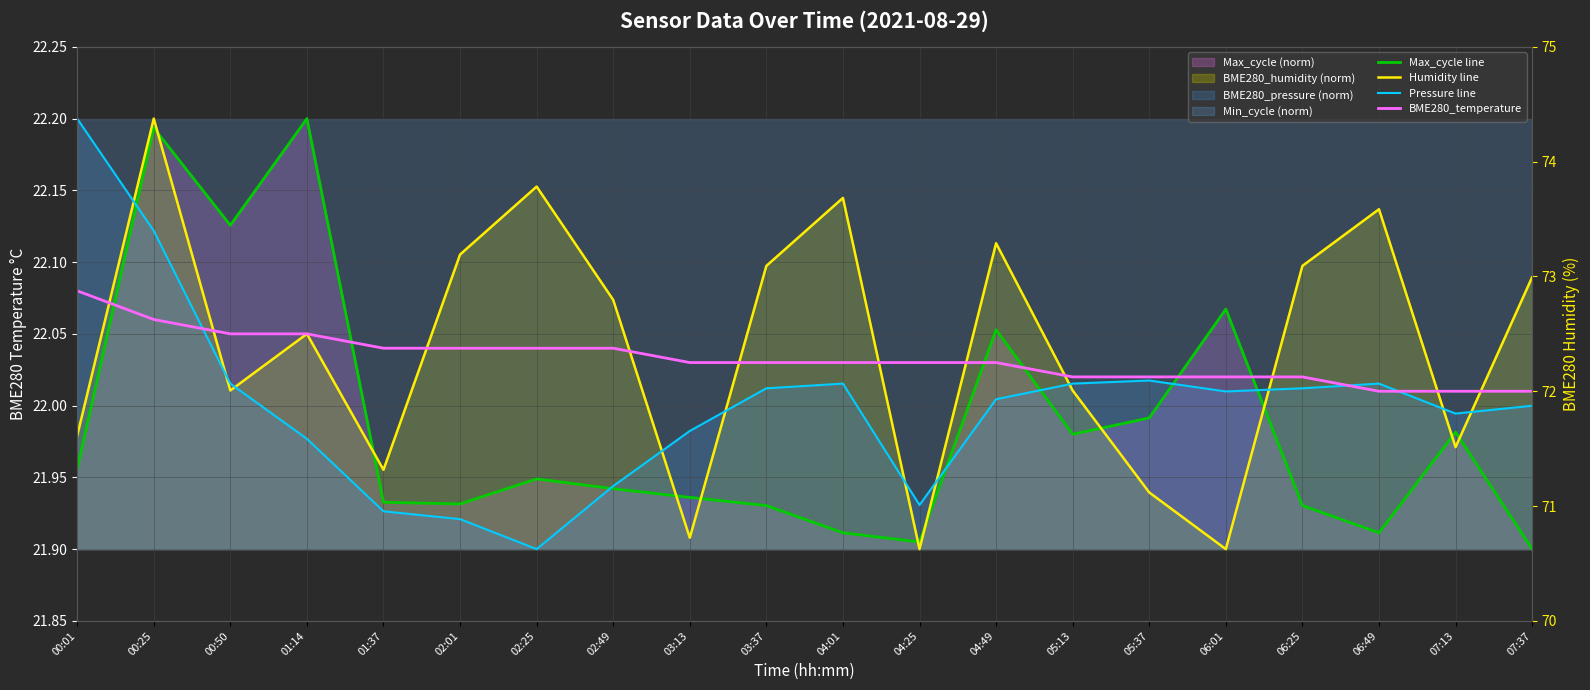

At which category is the sum across all series the highest?

00:25